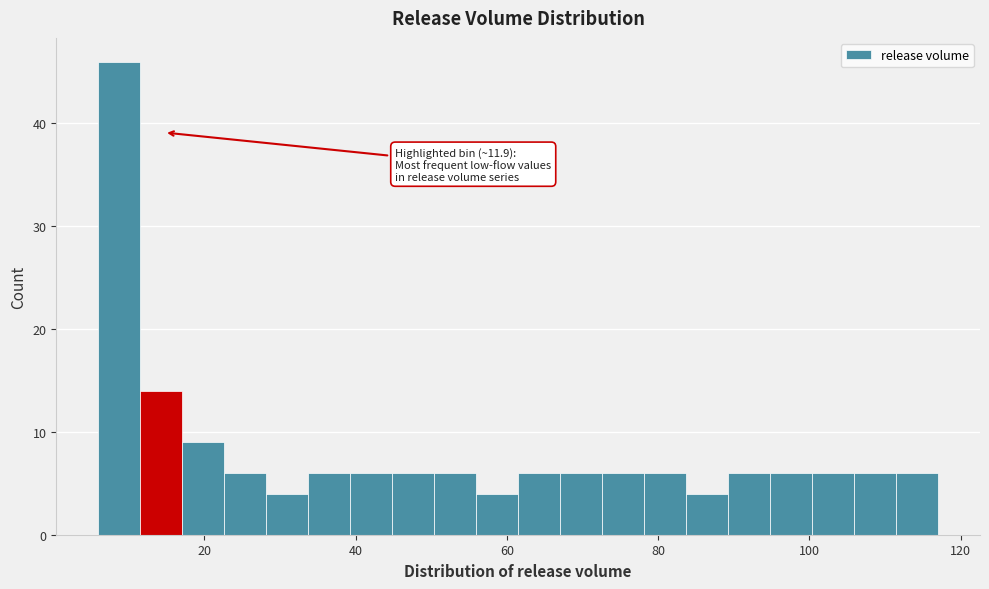

Read against the x-axis, roughly where is the centre of the tallest bar?

8